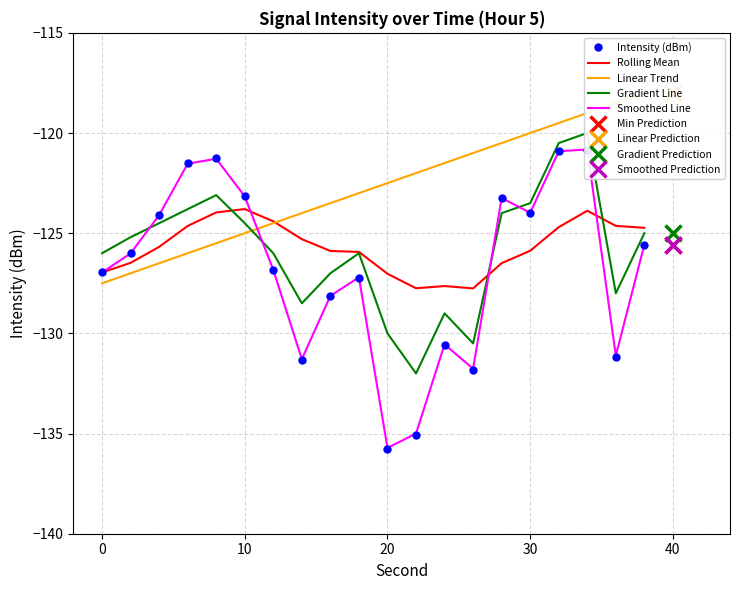

At how many categories does at least one series exceed -119?

2